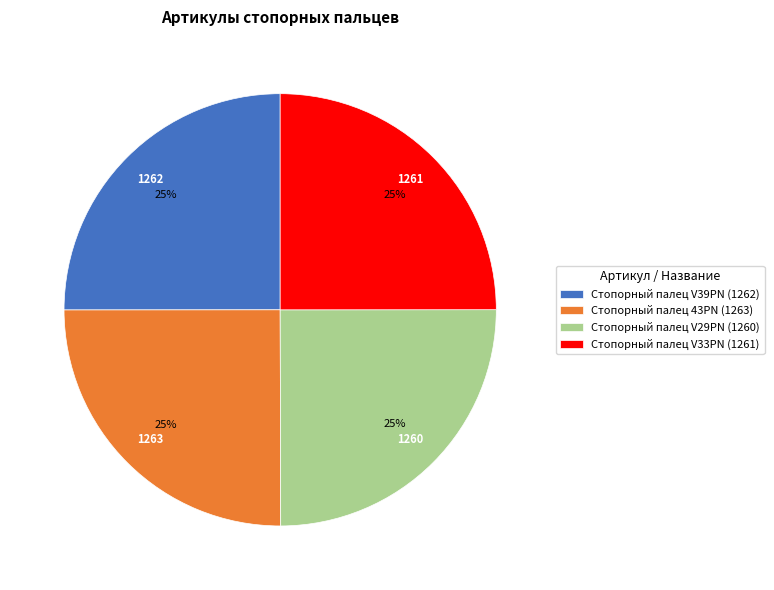

Approximately how many times larger is the value at Стопорный палец 43PN (1263) compared to Стопорный палец V29PN (1260)?

1.0